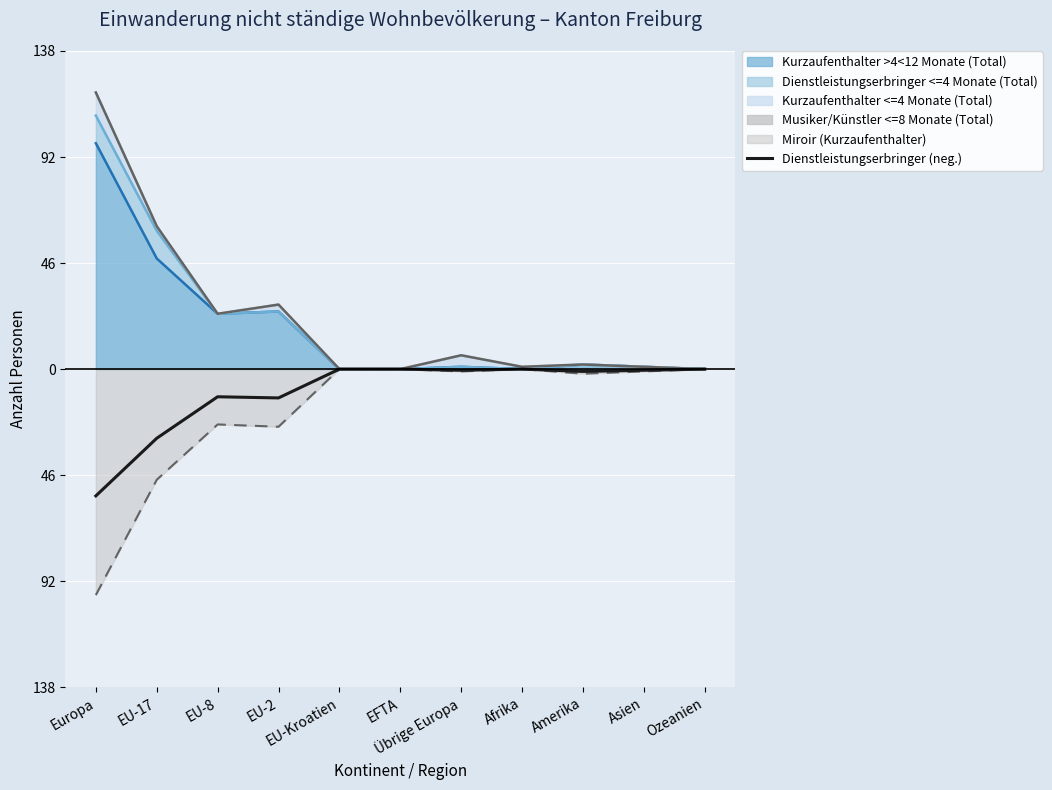

Between Europa and Amerika, which is larger?

Amerika